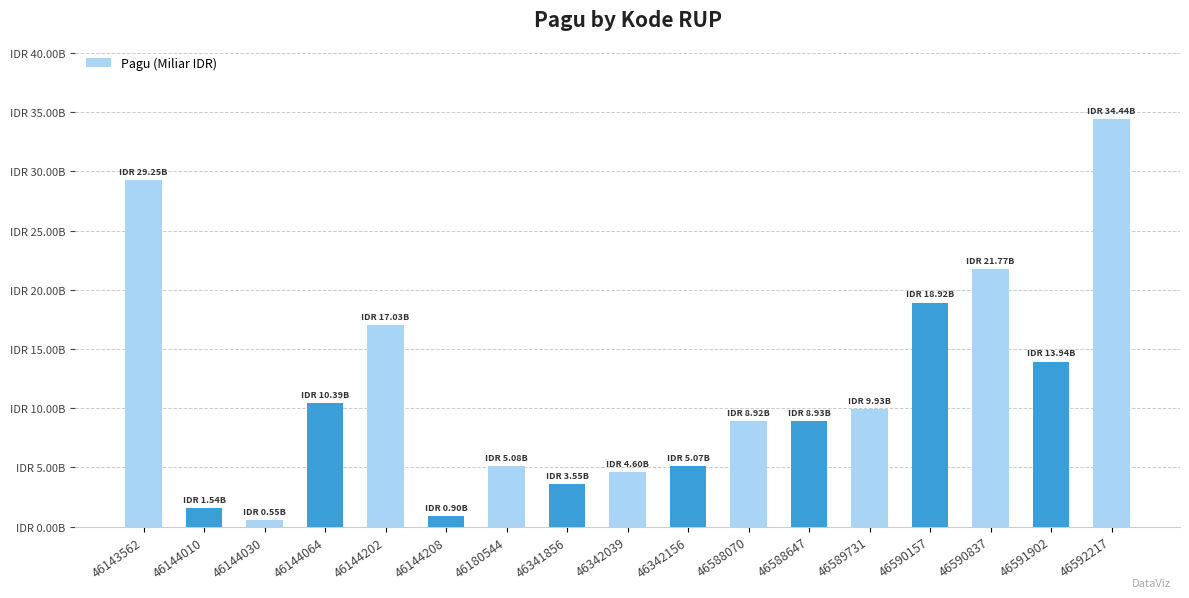

Are the bars horizontal?

No